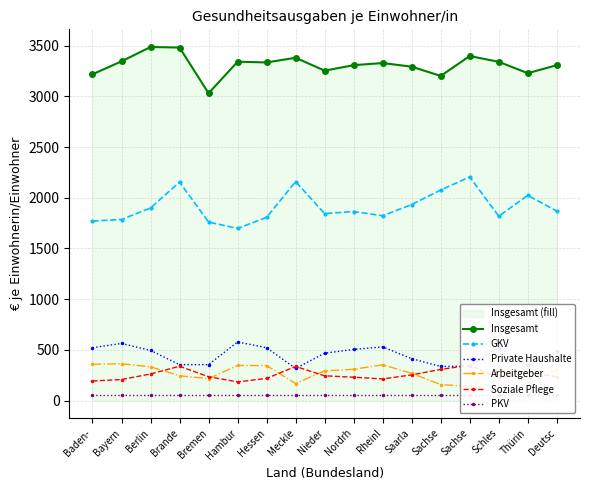

Which series changed the most between Bremen and Hessen?

Insgesamt